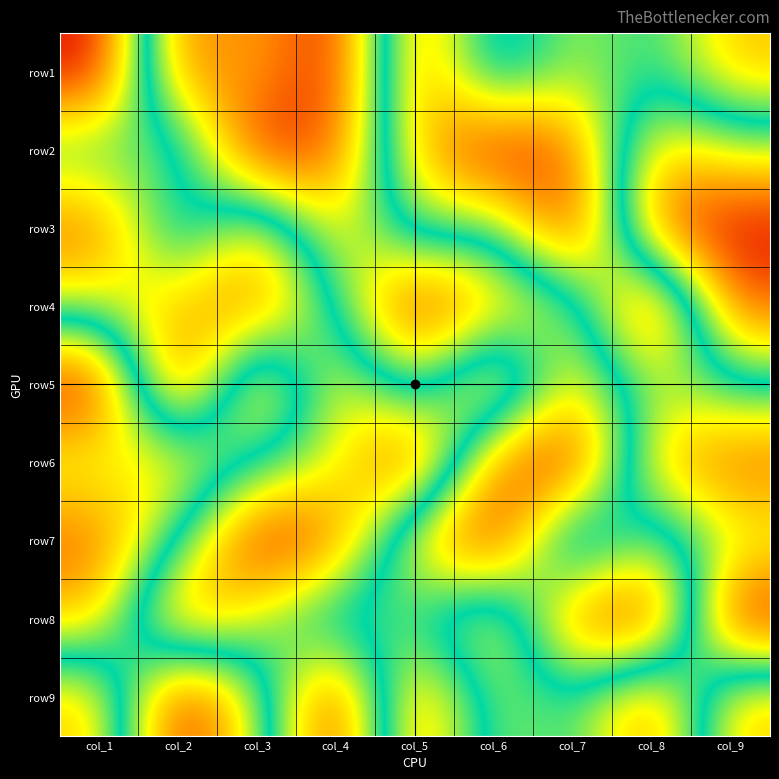

Which has a higher value, col_7 or col_1?

col_7